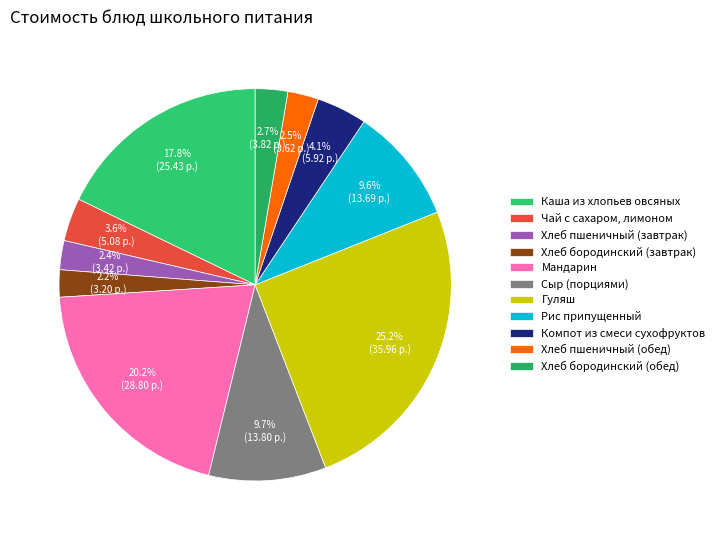

How many slices are in this pie chart?

11